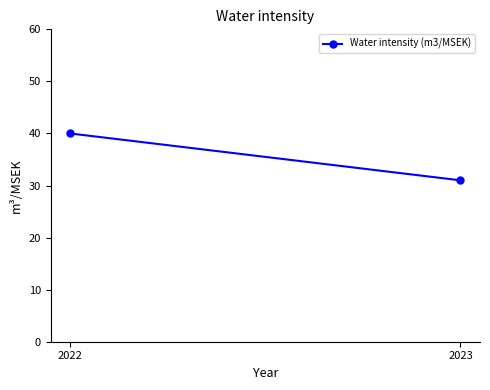

True or false: the data shows 41 at 2023.

False